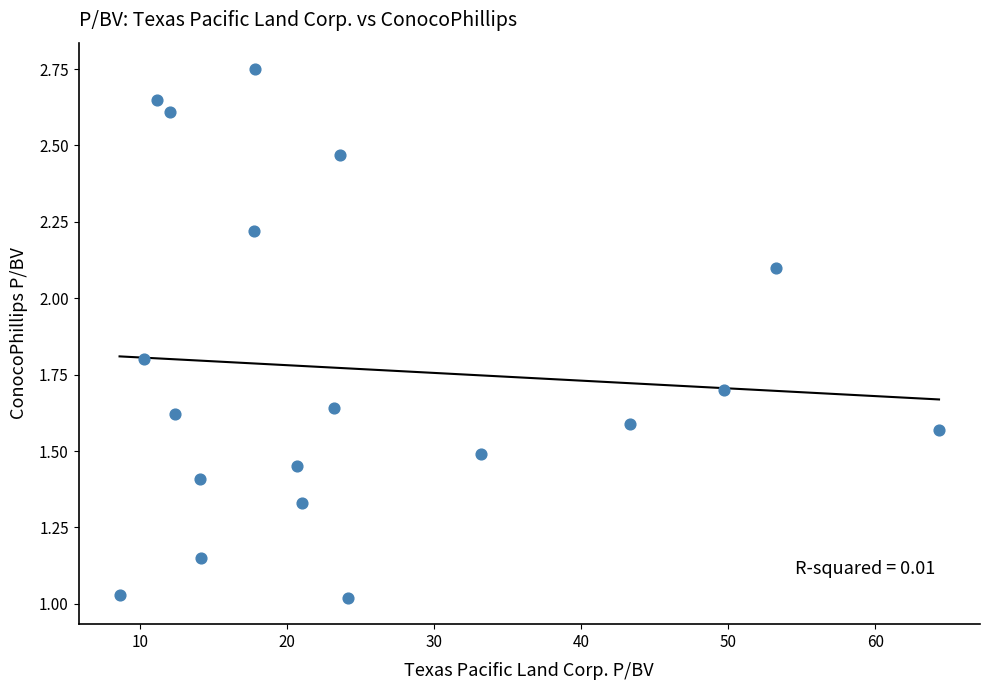

What is the range of X values (max minus min)?

55.7